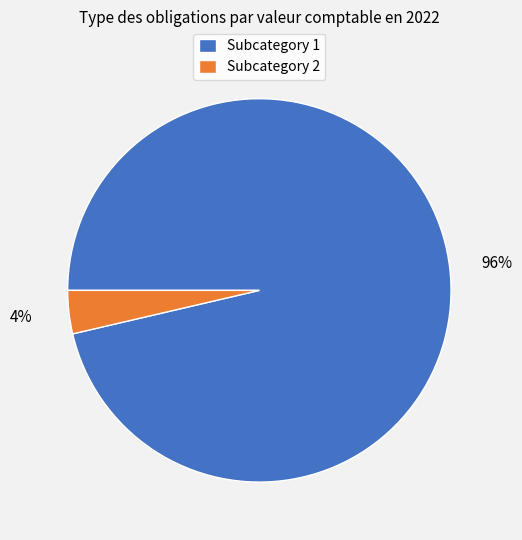

How many slices are in this pie chart?

2